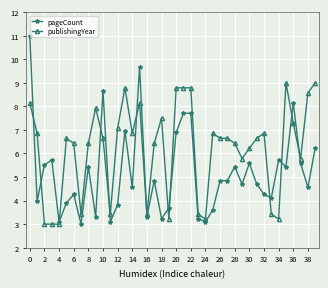

Rank the series by their average value, from lowest to highest.

pageCount, publishingYear